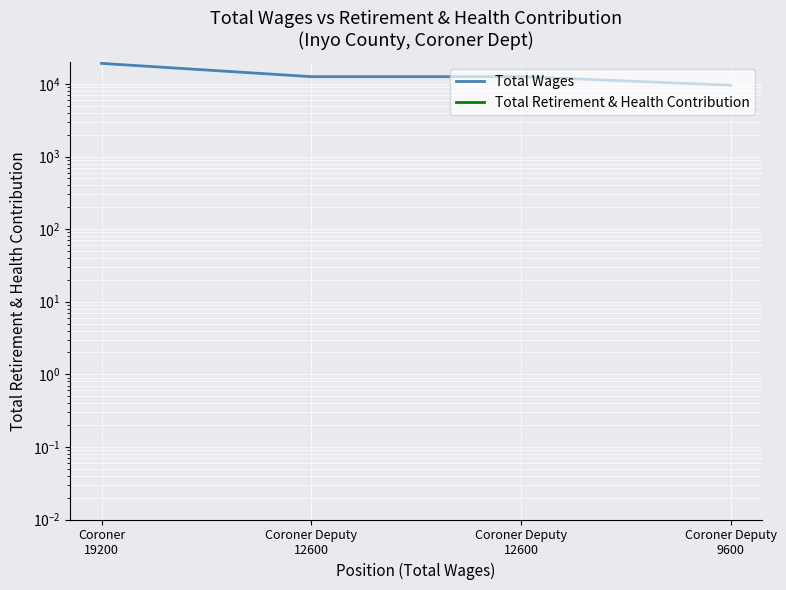

At Coroner Deputy
9600, list the series in order from largest to smallest.

Total Wages, Total Retirement & Health Contribution